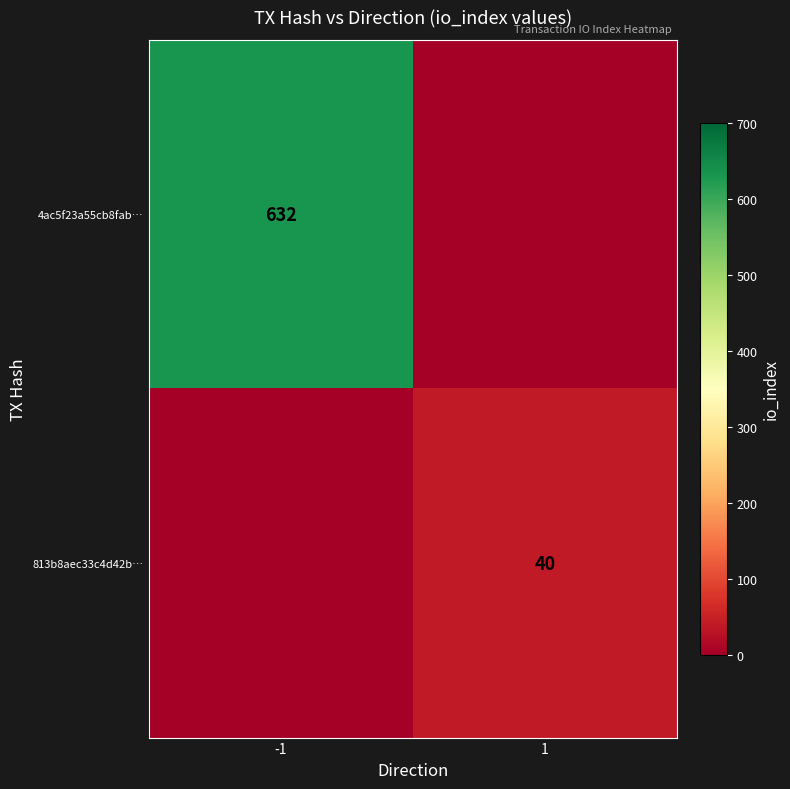

Is the value of 4ac5f23a55cb8fab… at -1 greater than the value of 813b8aec33c4d42b… at 1?

Yes